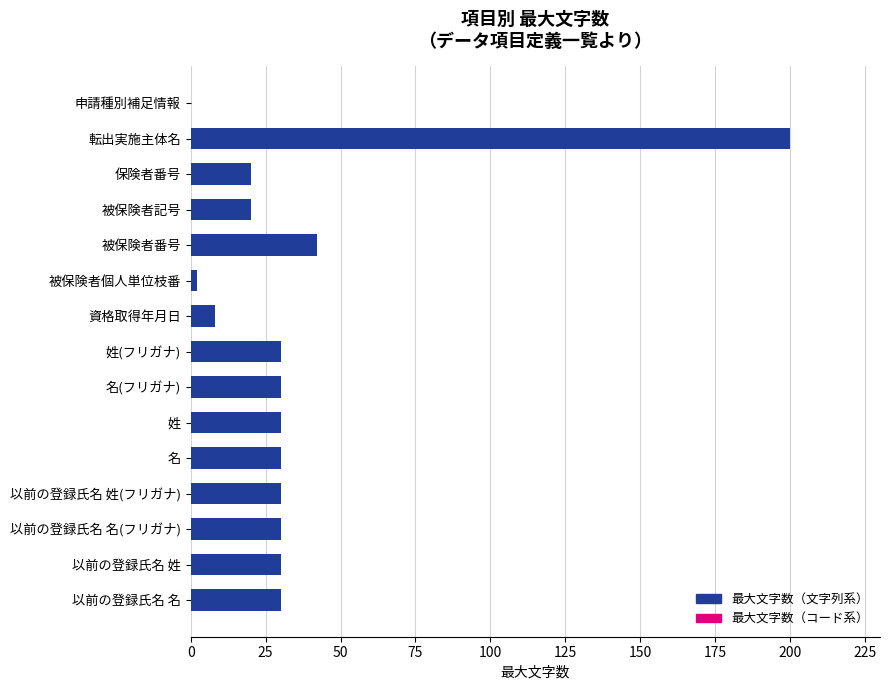

Which series changed the most between 名 and 被保険者番号?

最大文字数